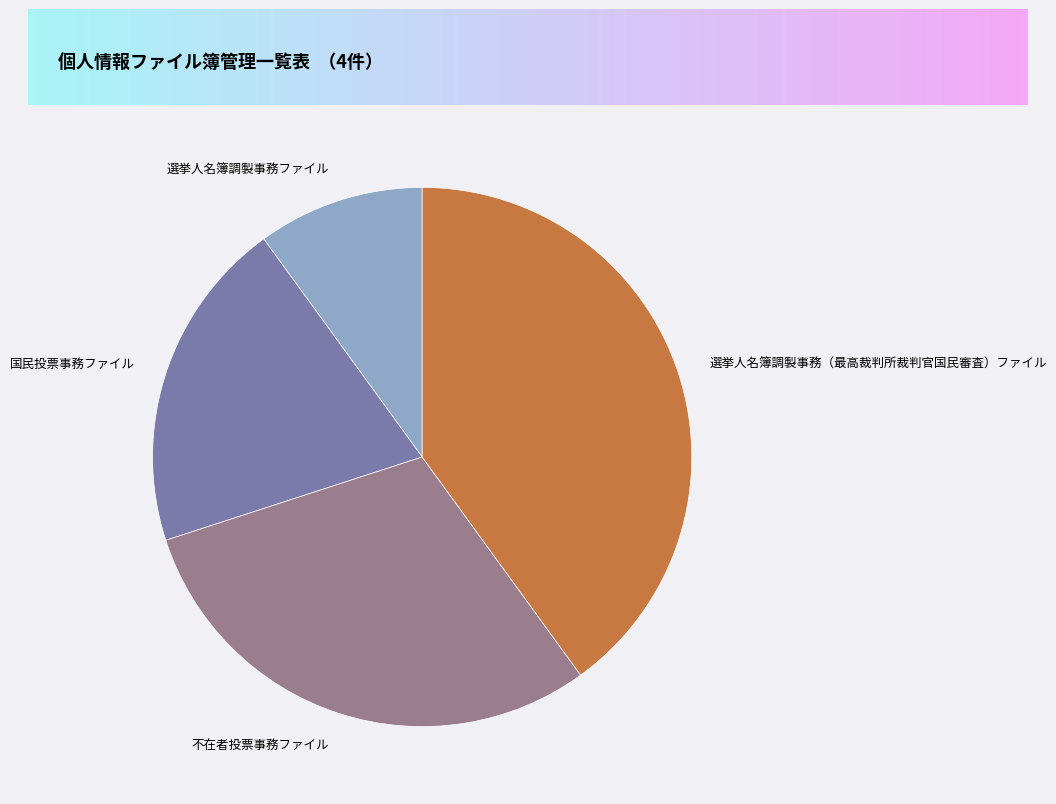

Is it true that 不在者投票事務ファイル is 30% of the pie?

True